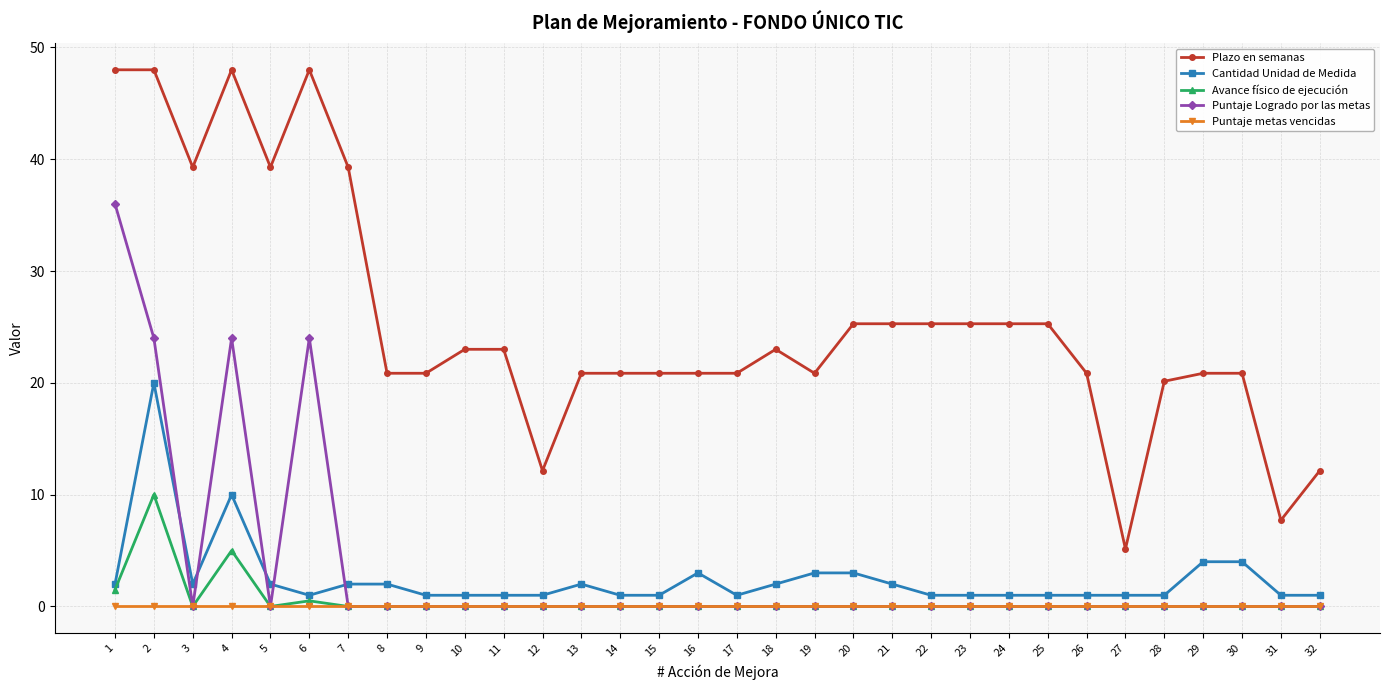

True or false: Cantidad Unidad de Medida has a value of 1.0 at 24.

True